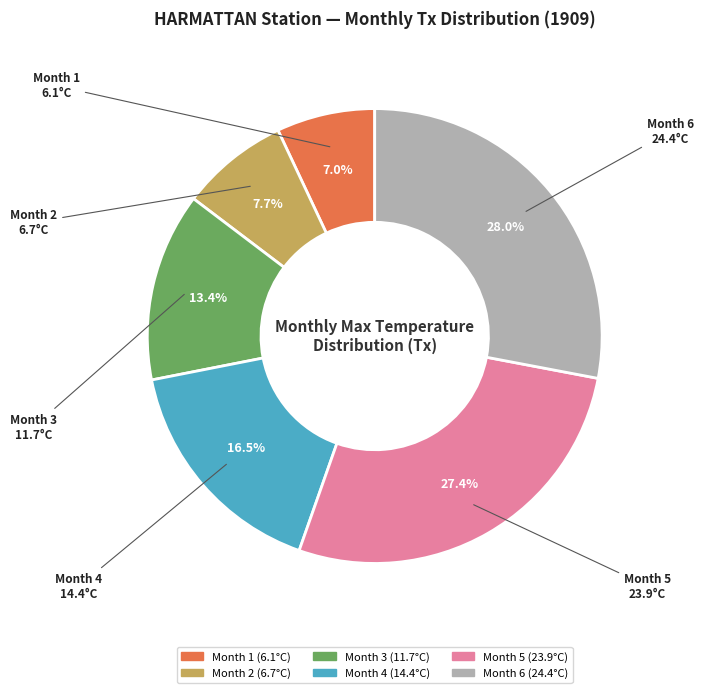

What is the smallest slice in the pie chart?

Month 1